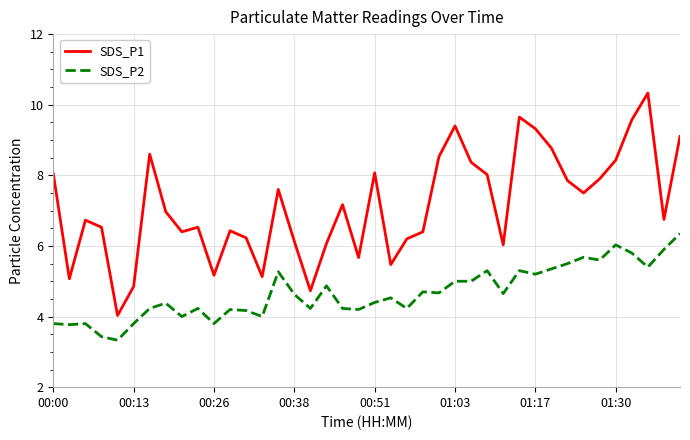

True or false: SDS_P1 and SDS_P2 intersect in this chart.

False